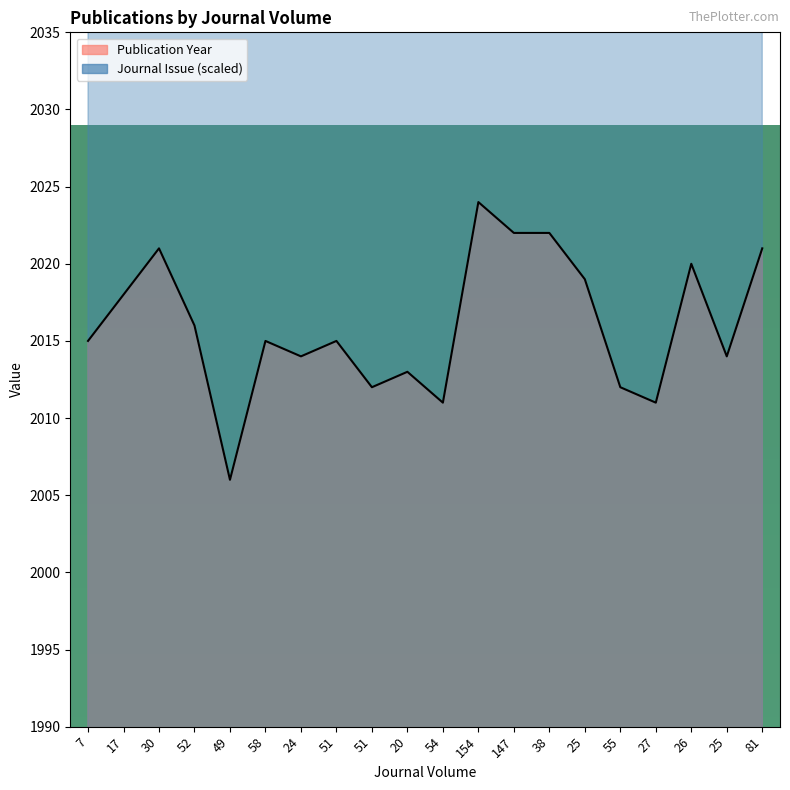

How many interior local peaks does the Journal Issue series have?

6